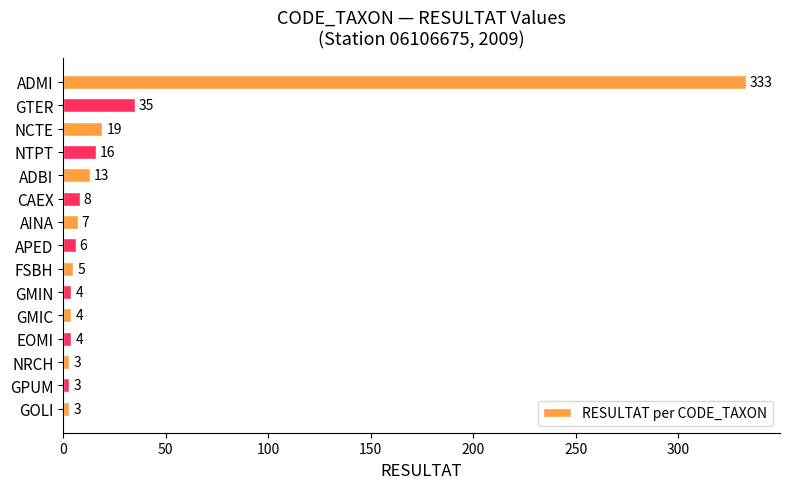

How many data points are less than 6?

7